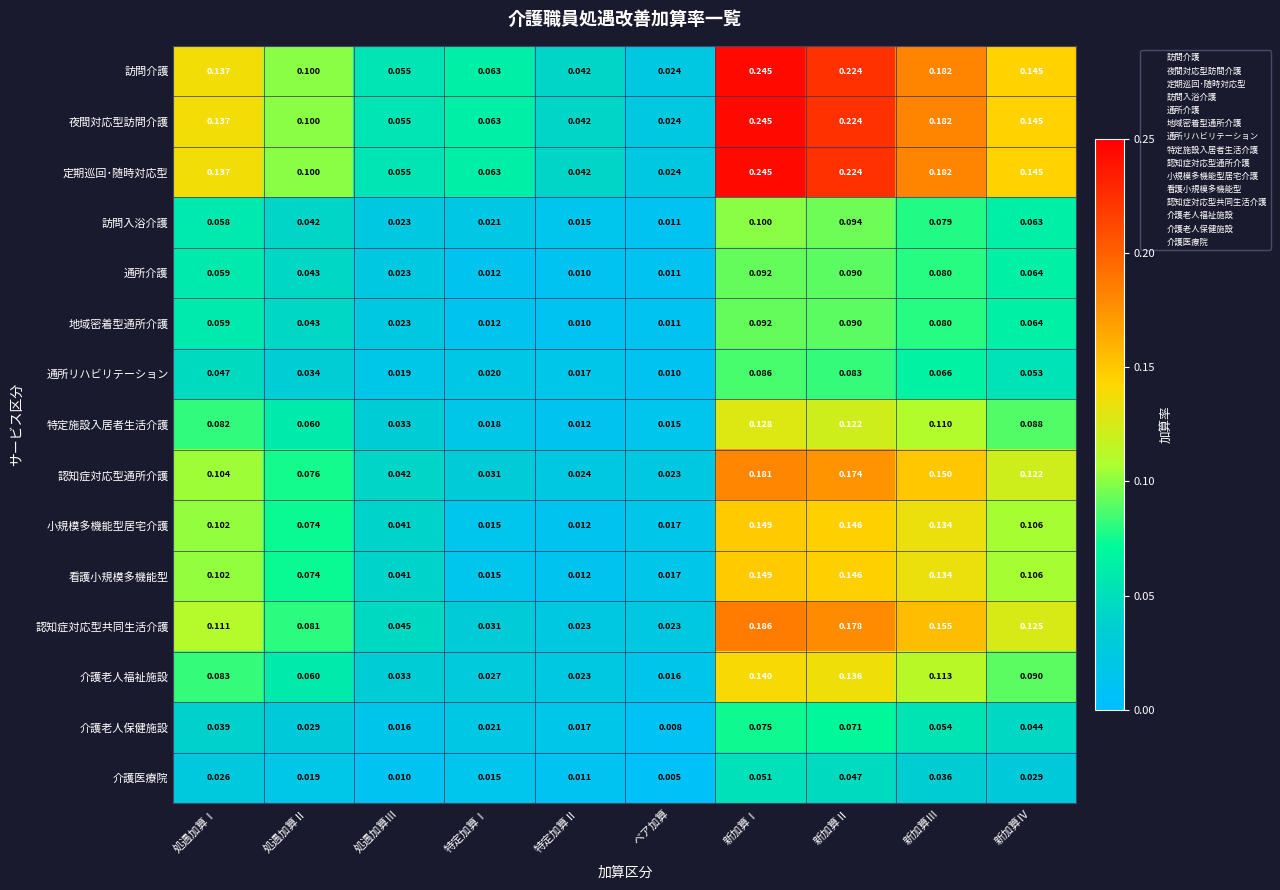

At which category is the sum across all series the highest?

新加算Ⅰ